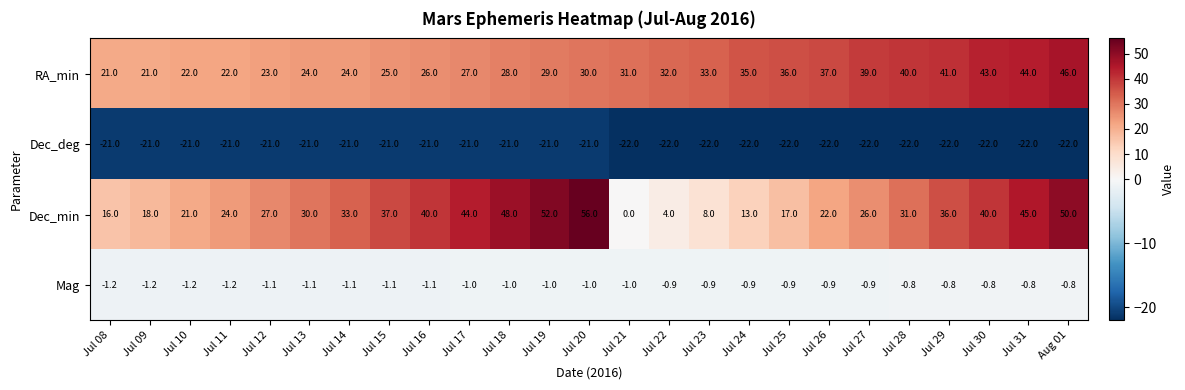

What is the difference between the maximum and minimum values in the RA_min series?

25.0